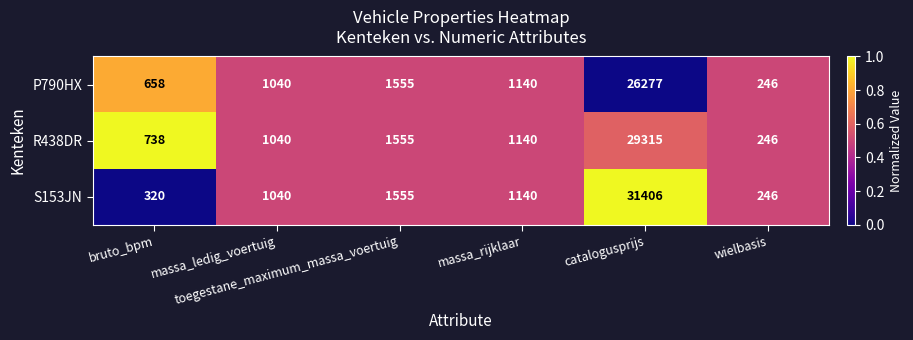

Which series has the largest range (max minus min)?

S153JN